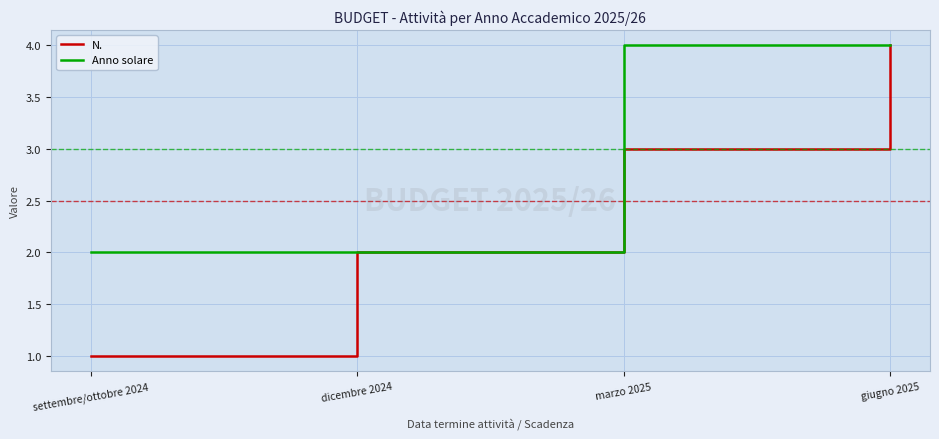

How many Anno solare values are between 2 and 4?

4